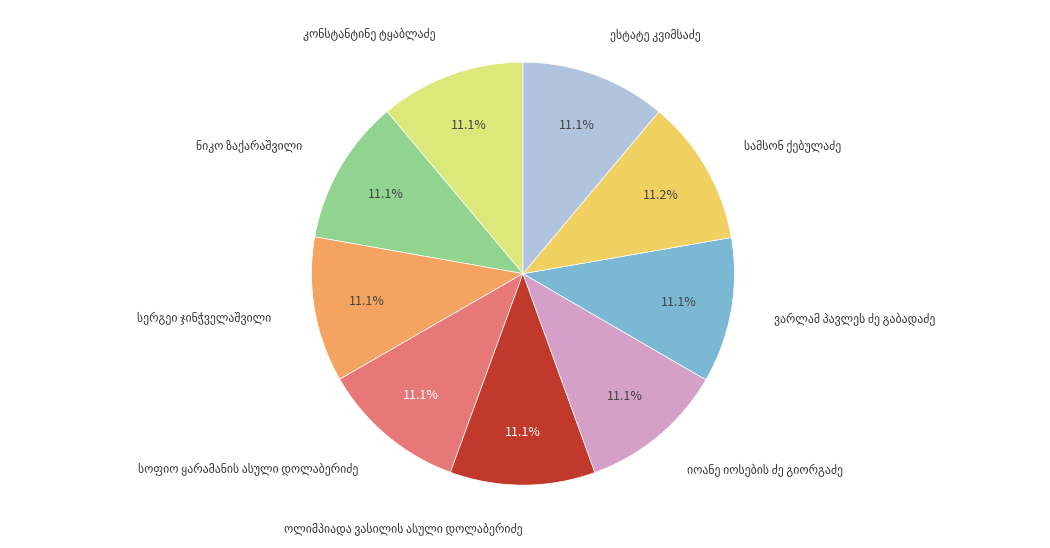

Does any single category account for the majority?

No